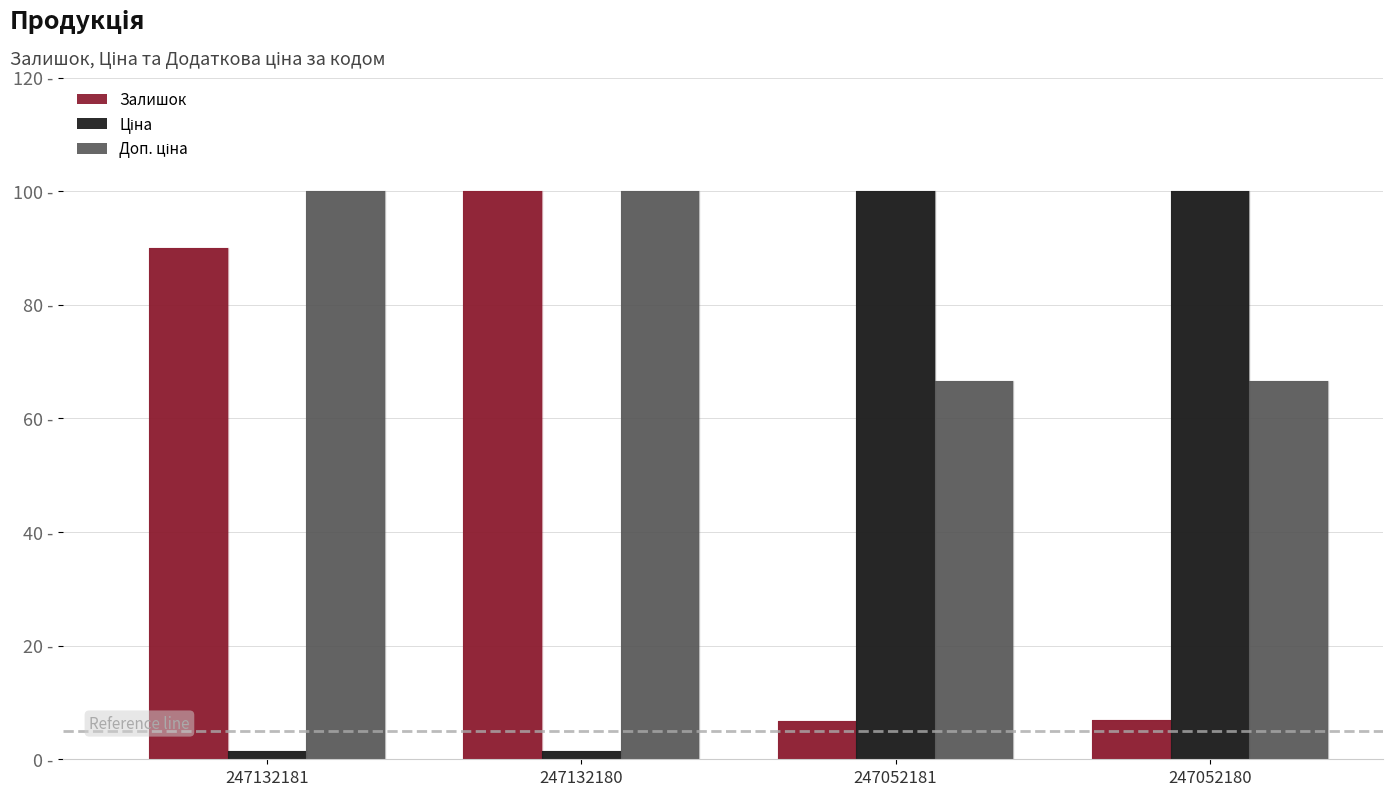

What is the value of the Доп. ціна bar at the 4th from the left?

66.6